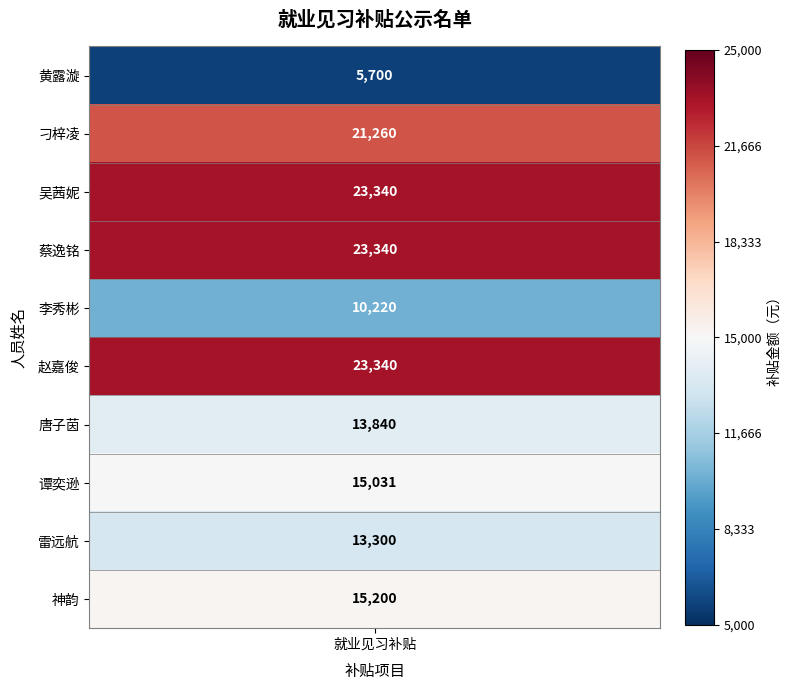

The value at 神韵 is 15200. True or false?

True